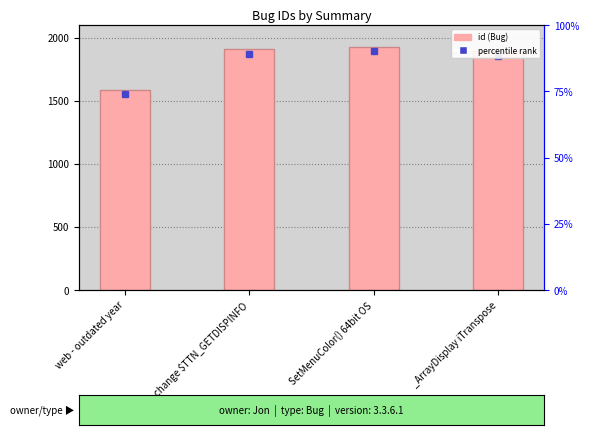

What is the value of the 1st bar from the left?

1584